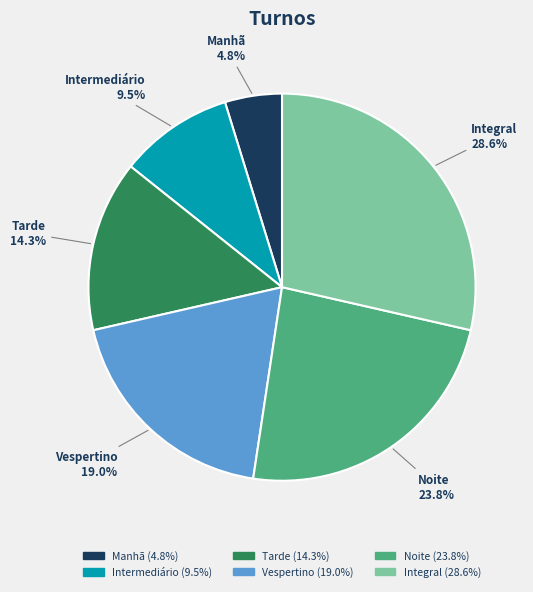

What is the total percentage of Tarde and Vespertino?

33.3%